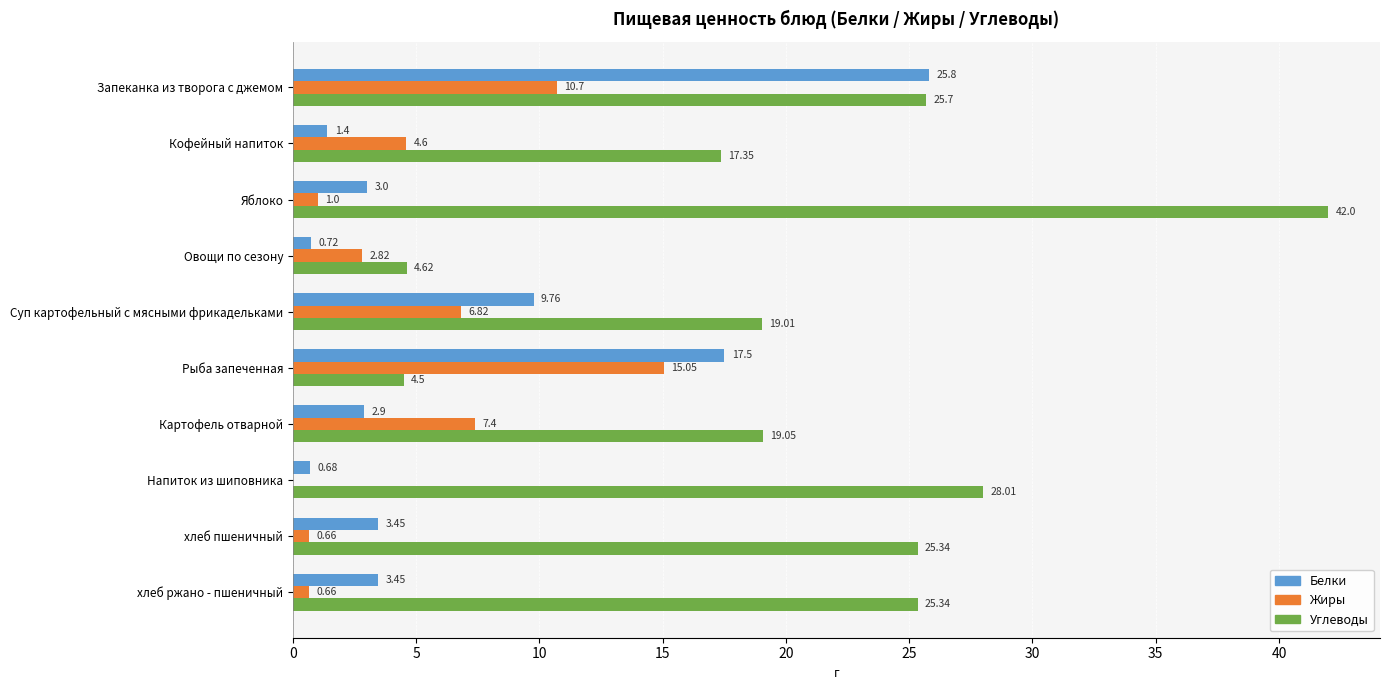

At which category is the sum across all series the highest?

Запеканка из творога с джемом